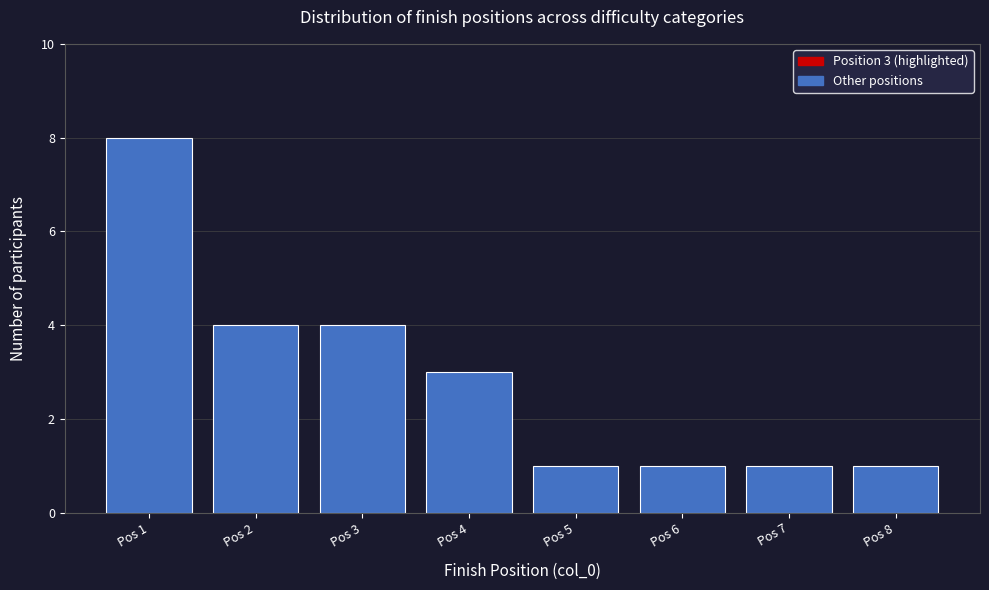

Reading left to right, what are all the values shown in this chart?

8	4	4	3	1	1	1	1